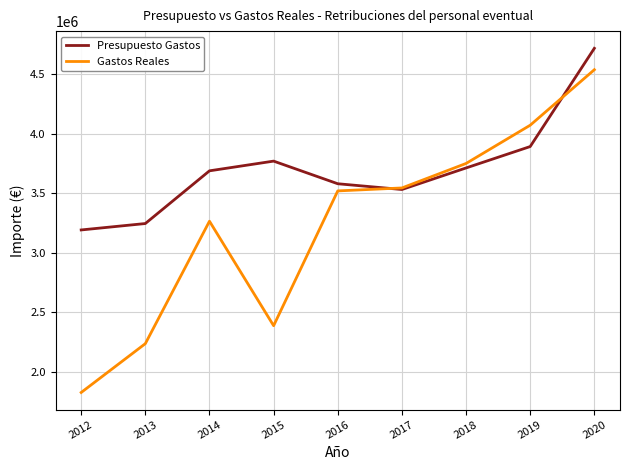

What is the average value of the Presupuesto Gastos series?

3701995.2